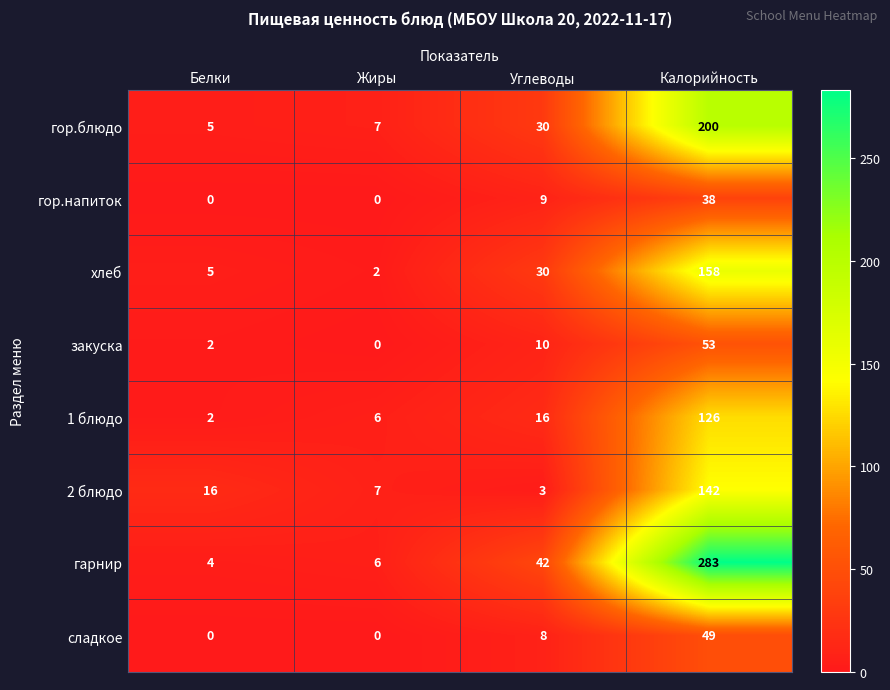

Rank the series by their maximum value, from lowest to highest.

гор.напиток, сладкое, закуска, 1 блюдо, 2 блюдо, хлеб, гор.блюдо, гарнир